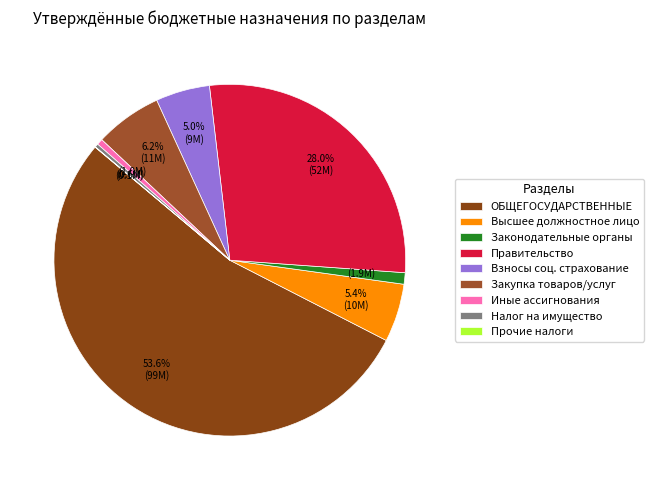

Rank the categories by value from lowest to highest.

Уплата прочих налогов, Уплата налога на имущество, Иные бюджетные ассигнования 0104, Функционирование законодательных органов, Взносы по обязательному социальному страхованию 0104, Функционирование высшего должностного лица, Закупка товаров, работ и услуг 0104, Функционирование Правительства, ОБЩЕГОСУДАРСТВЕННЫЕ ВОПРОСЫ